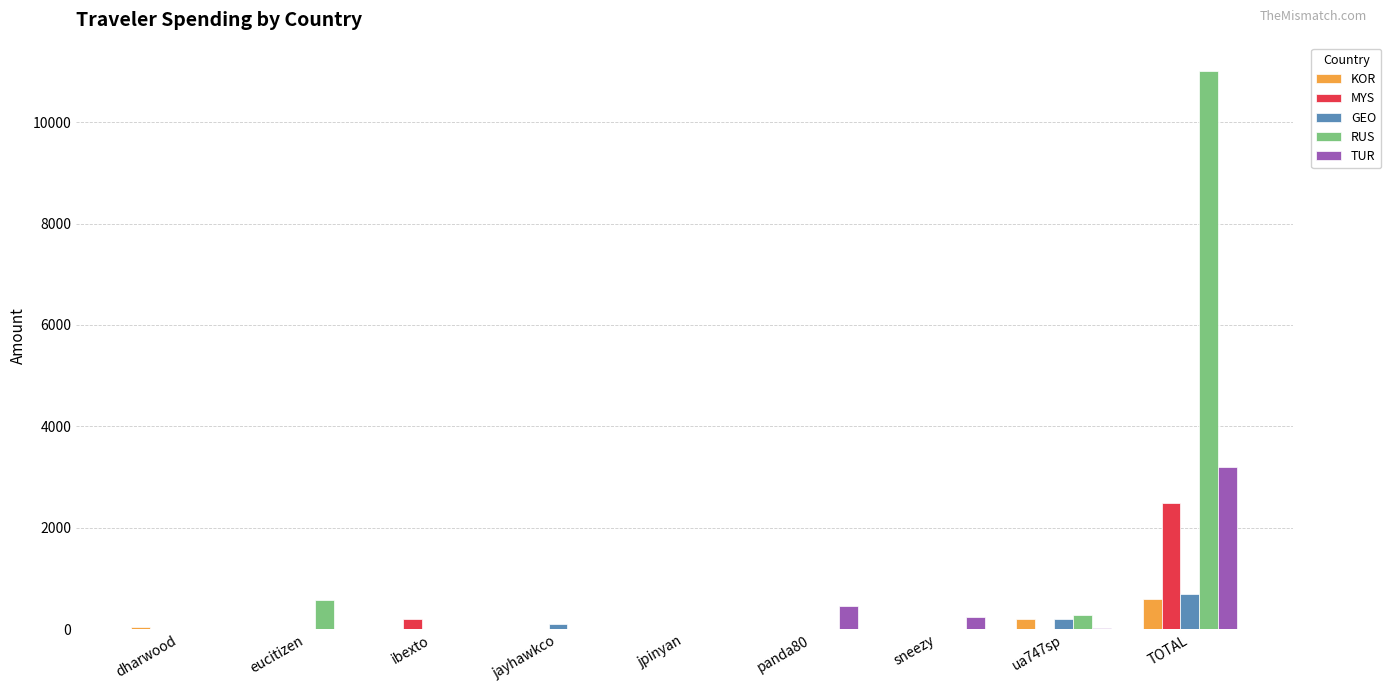

Is the value of MYS at TOTAL greater than the value of GEO at jpinyan?

Yes